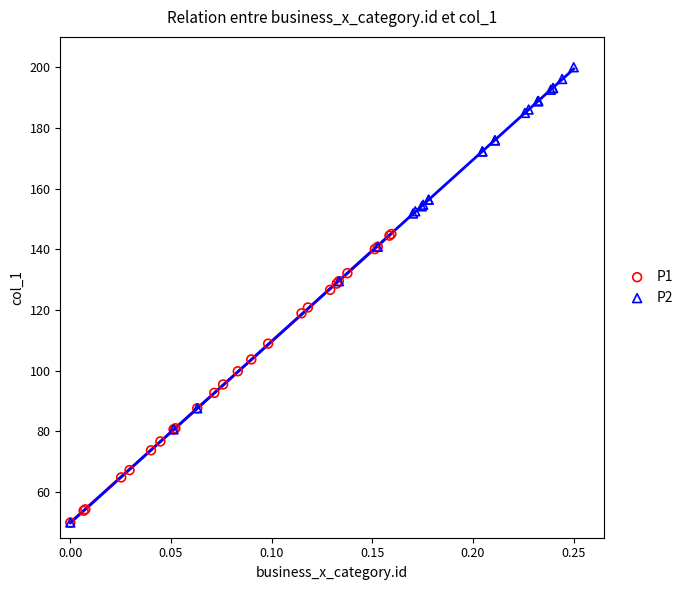

Which series has the widest spread of Y values?

P2